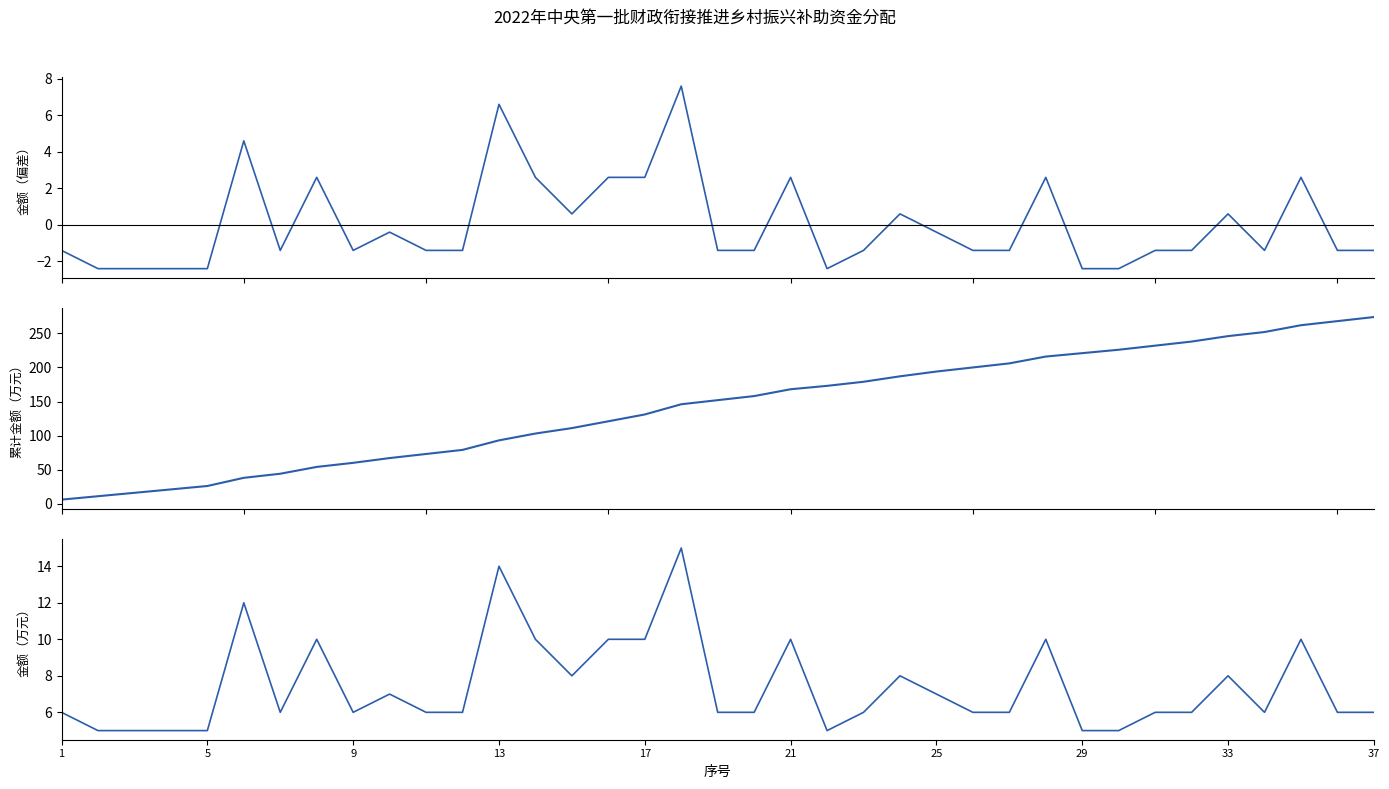

Which series has the largest total across all categories?

累计金额